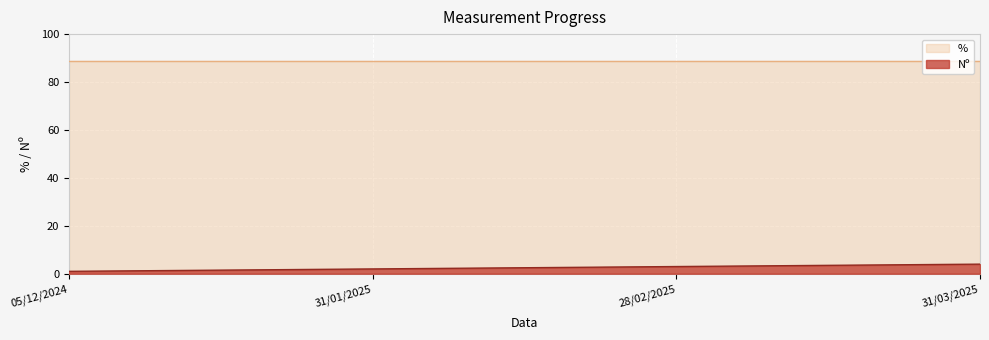

How many lines are shown in the chart?

2